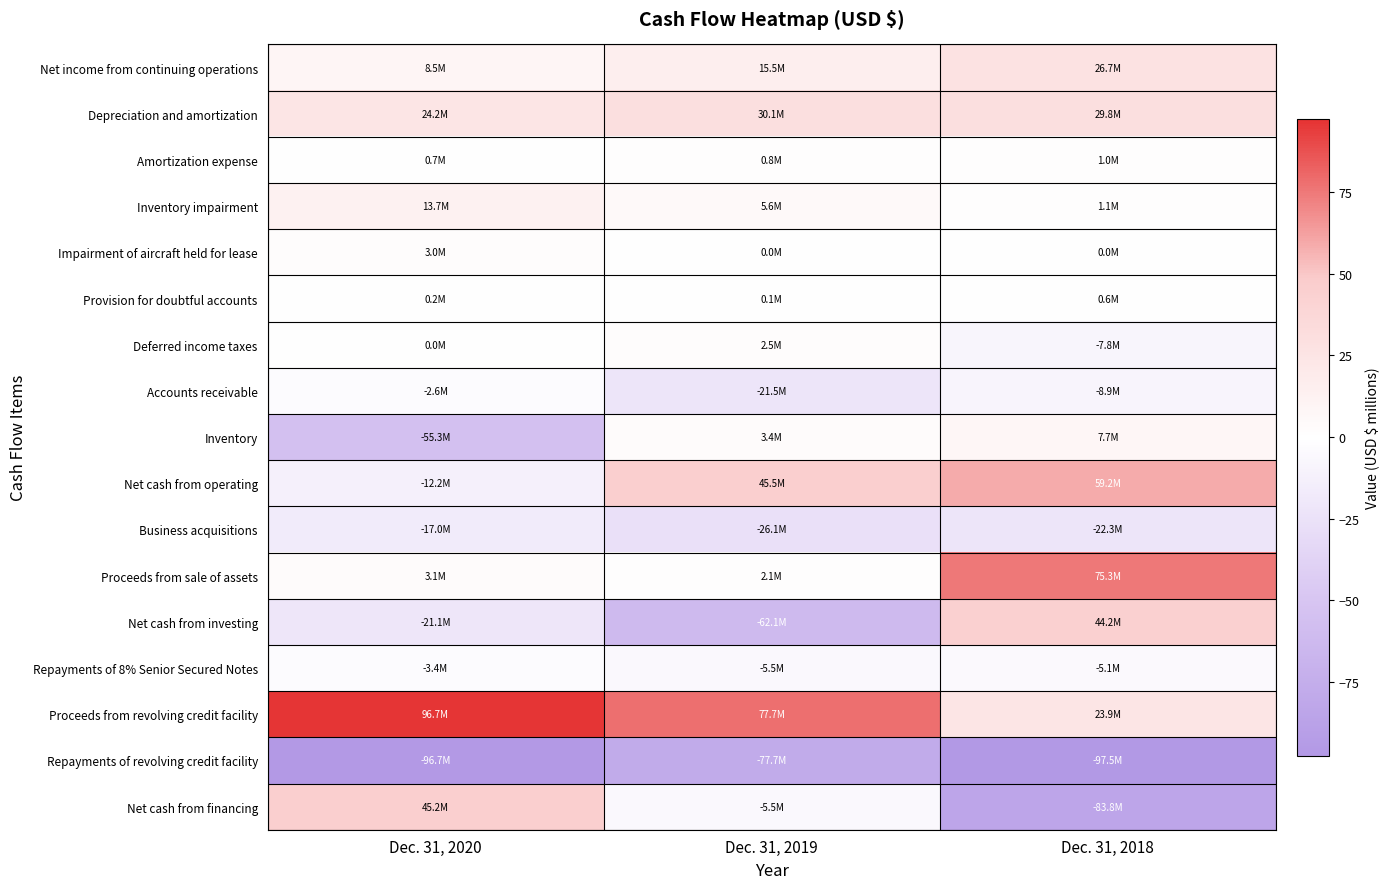

What is the total value across all series at Dec. 31, 2018?

44.2